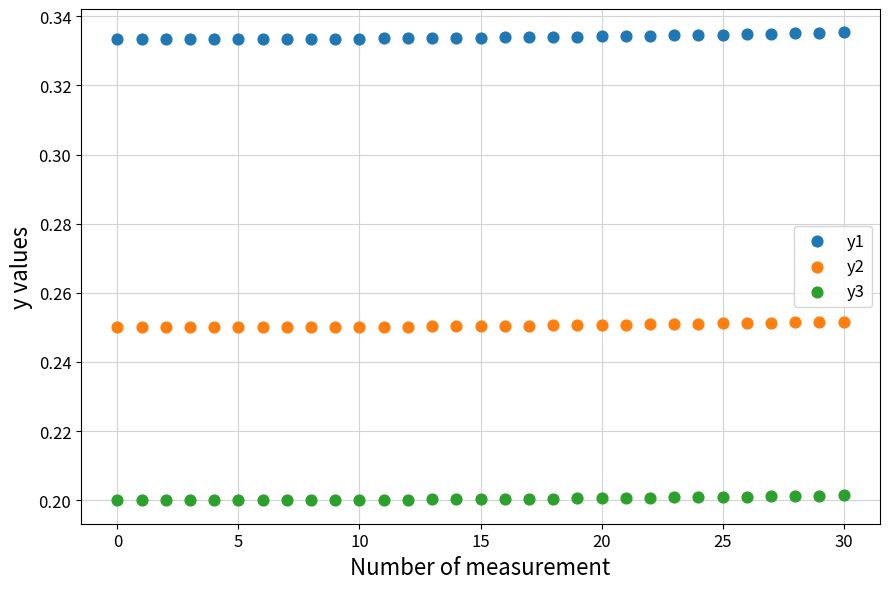

Which series reaches the maximum Y coordinate?

y1